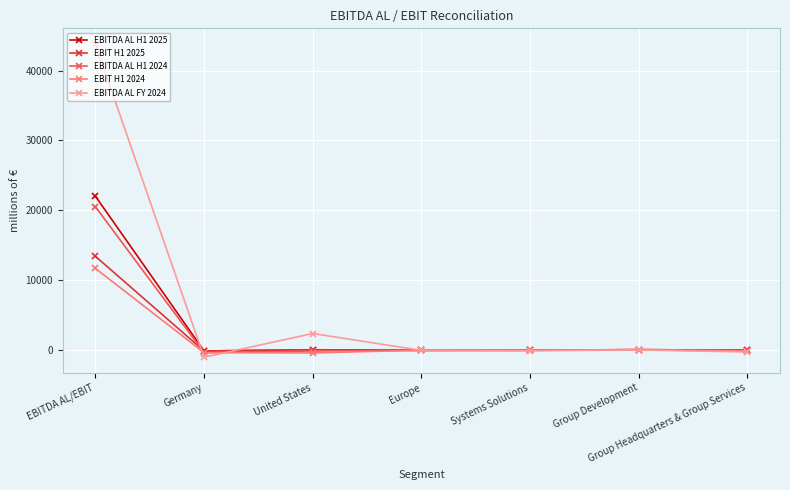

Which series has the largest total across all categories?

EBITDA AL FY 2024